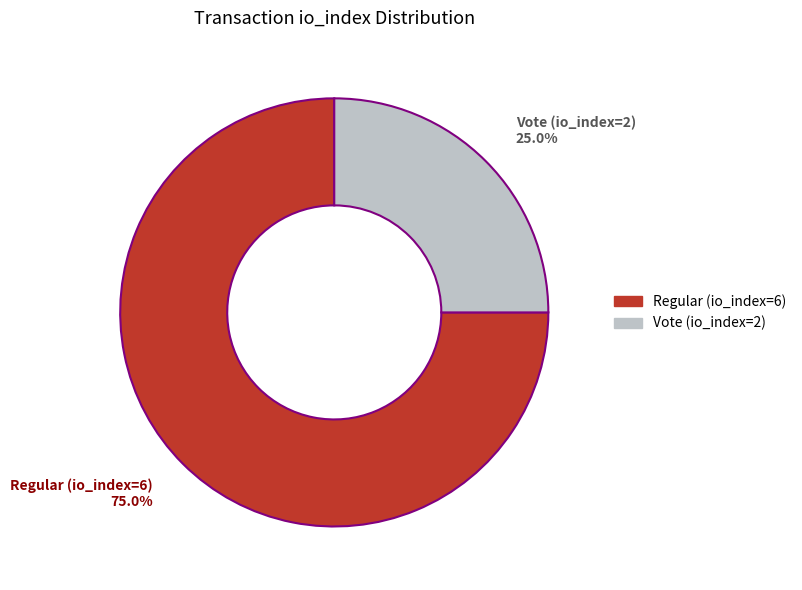

Which category has the biggest portion of the pie?

Regular (io_index=6)